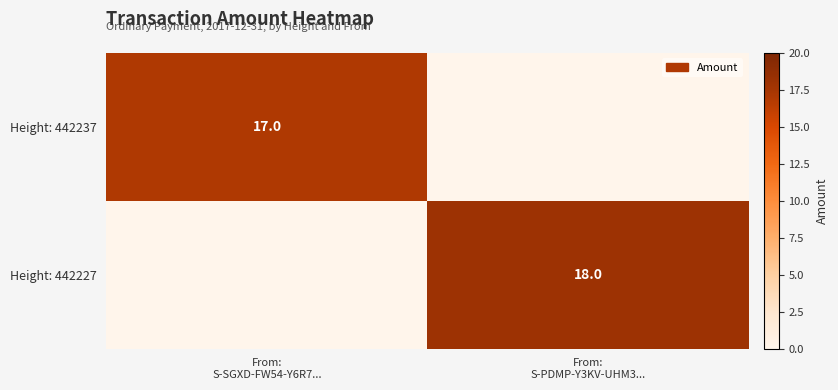

Count the Height: 442237 values in the range 0 to 17.

2